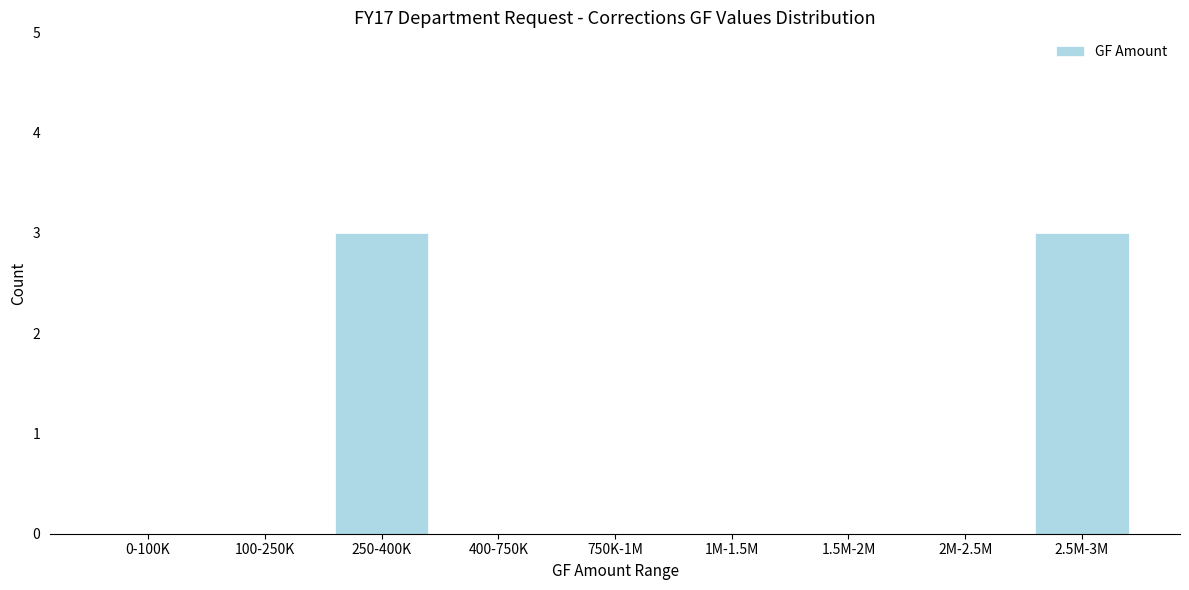

Reading left to right, list all the values displayed in this chart.

0-100K=0	100-250K=0	250-400K=3	400-750K=0	750K-1M=0	1M-1.5M=0	1.5M-2M=0	2M-2.5M=0	2.5M-3M=3